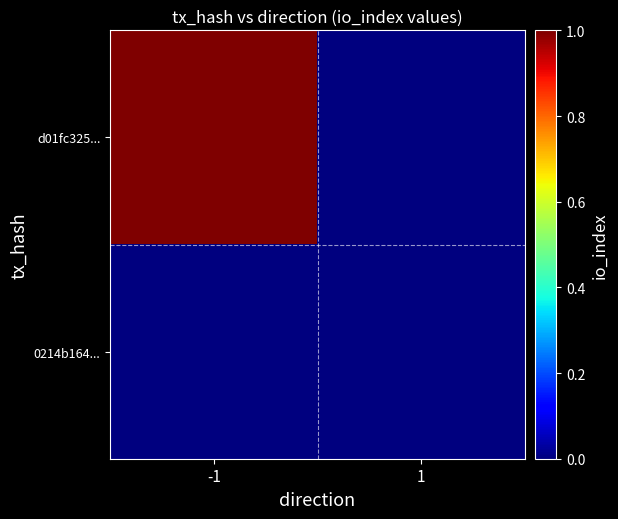

Which series changed the most between -1 and 1?

d01fc325...